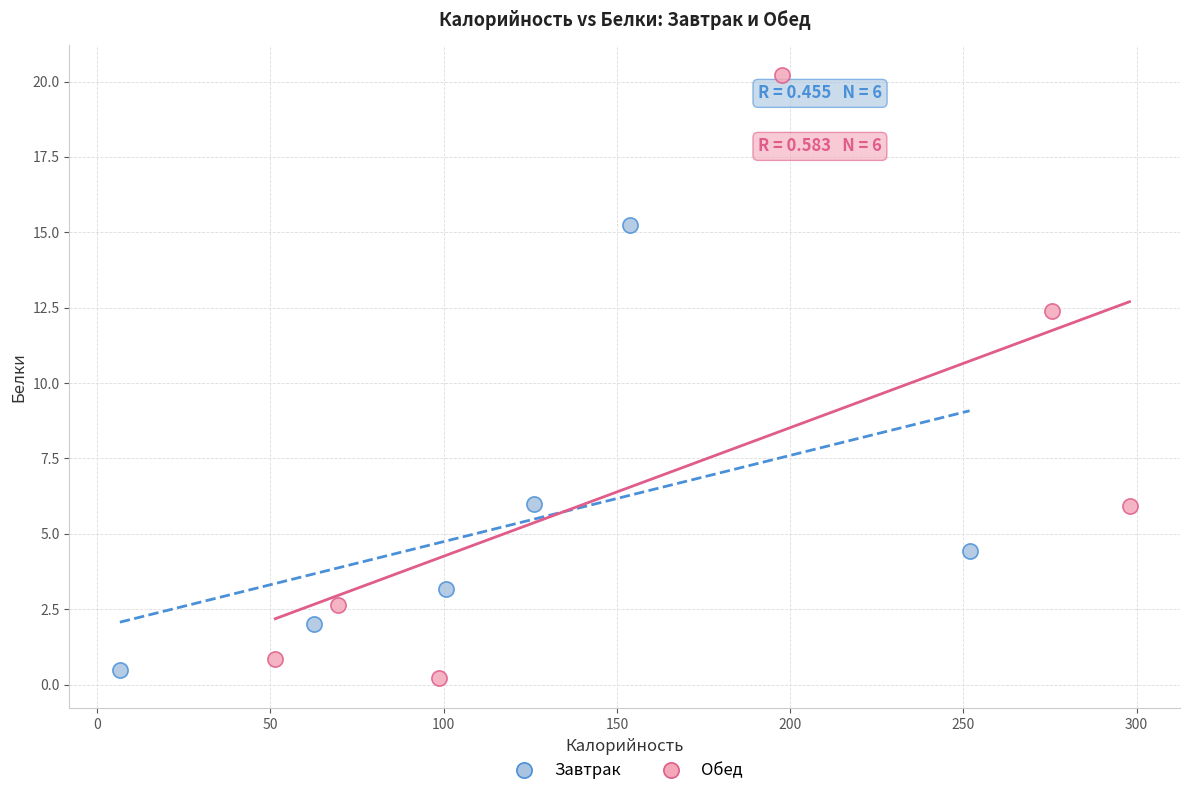

Which series reaches the minimum Y coordinate?

Обед